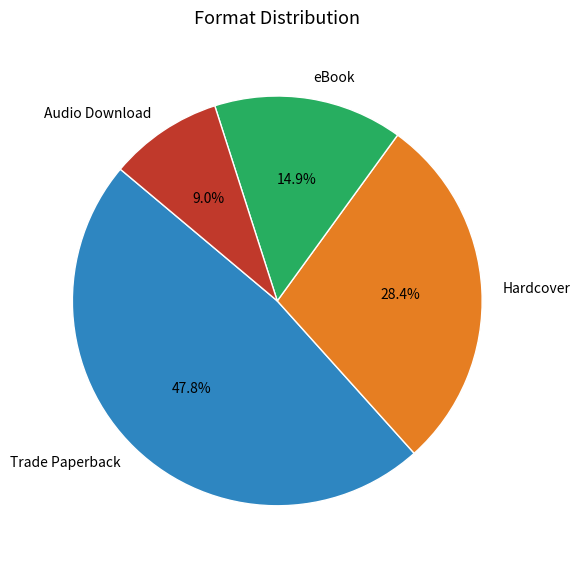

What percentage is the Trade Paperback slice, to the nearest percent?

48%